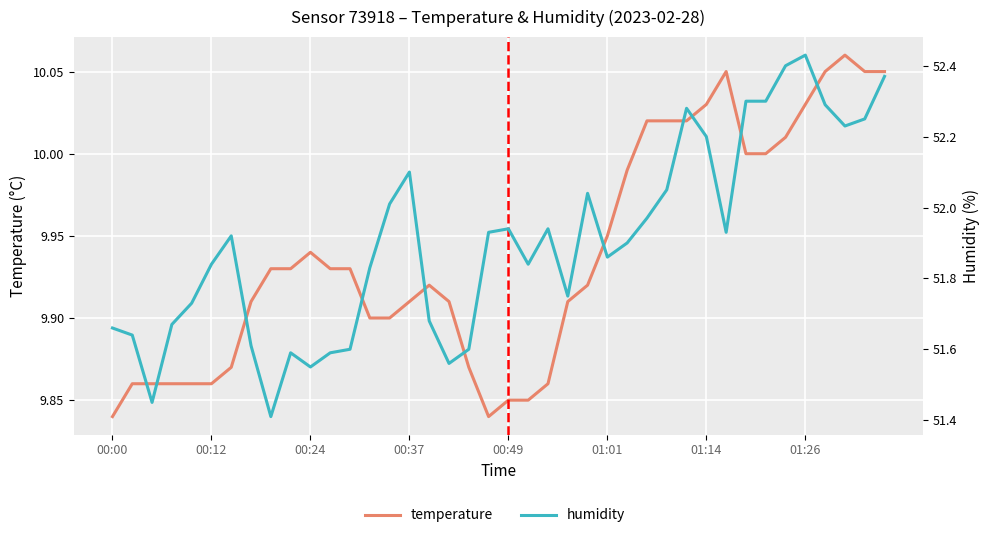

Is it true that humidity equals 51.6 at 9?

True